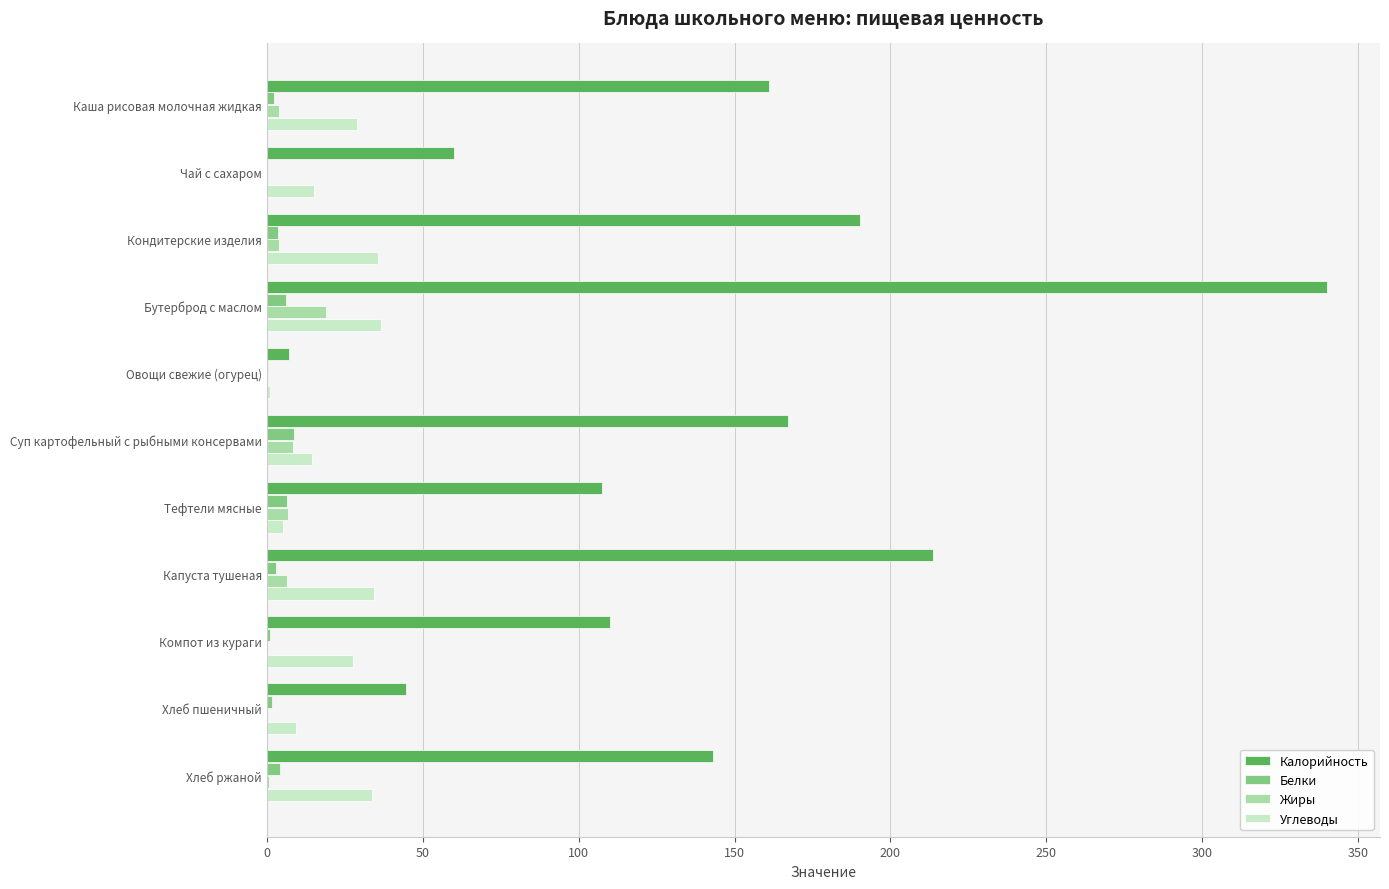

Which series has the largest total across all categories?

Калорийность